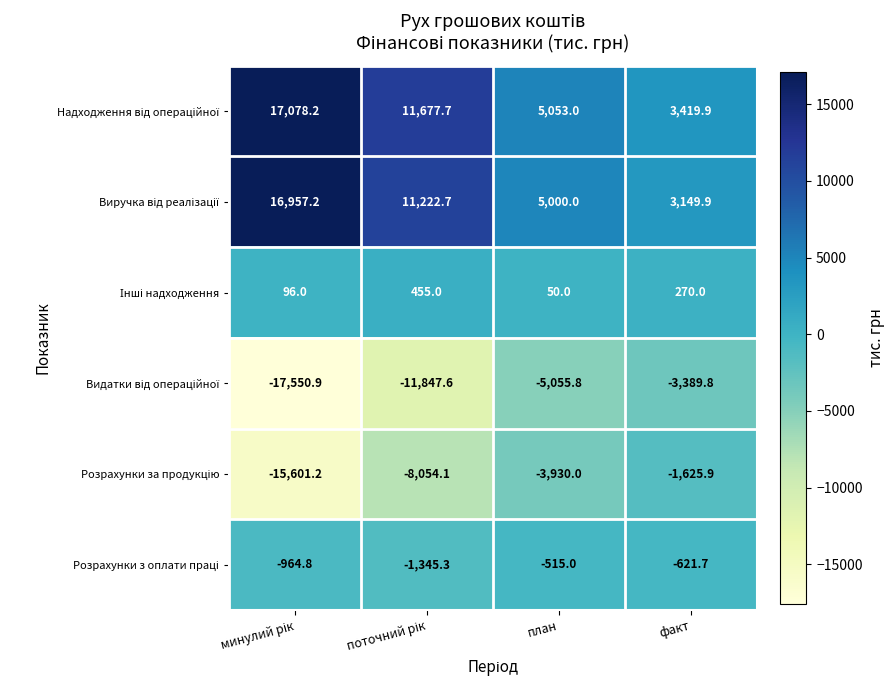

What is the total value across all series at факт?

1202.4